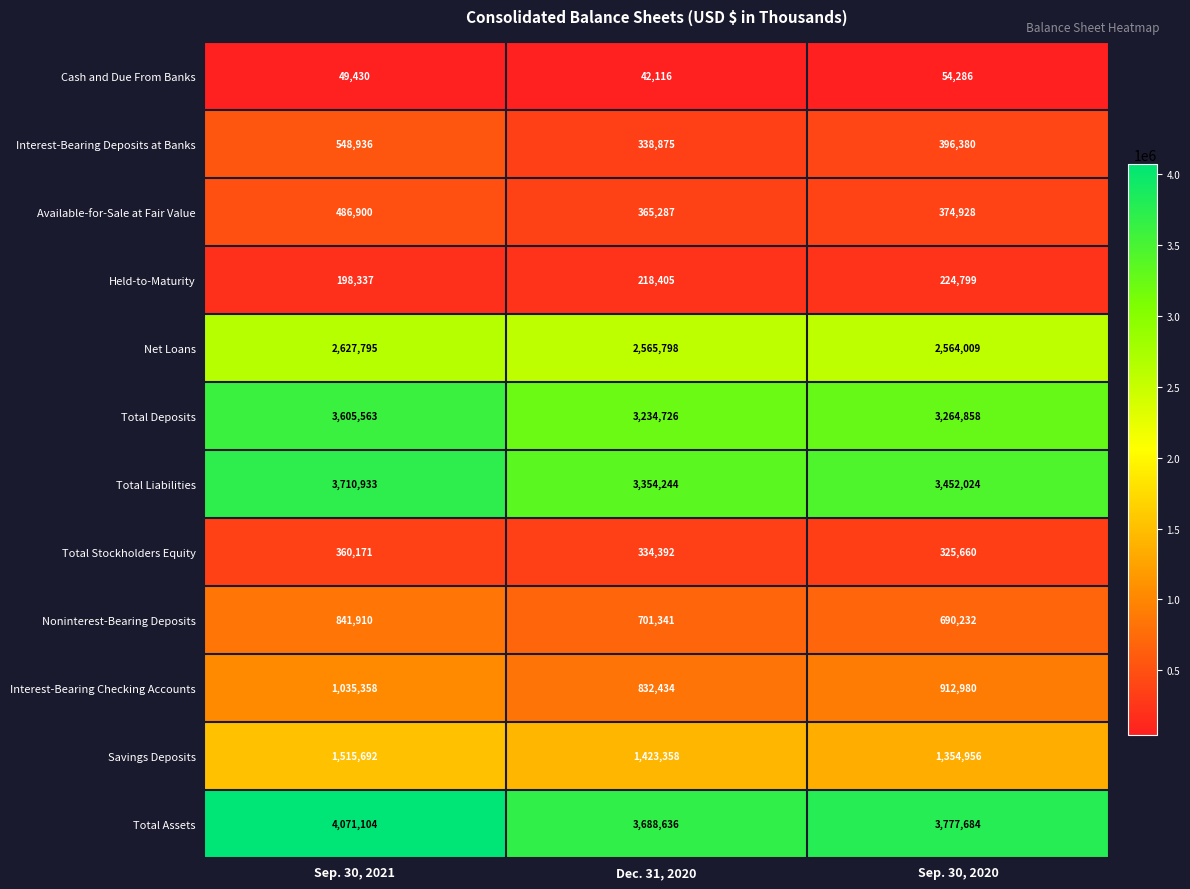

Rank the categories by Total Assets value from highest to lowest.

Sep. 30, 2021, Sep. 30, 2020, Dec. 31, 2020